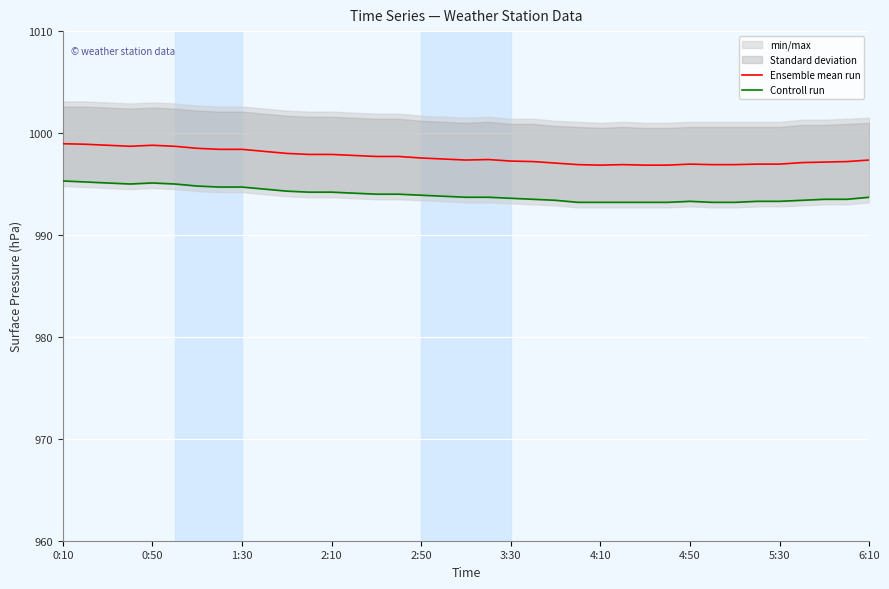

What is the sum of all Controll run values?

36776.2